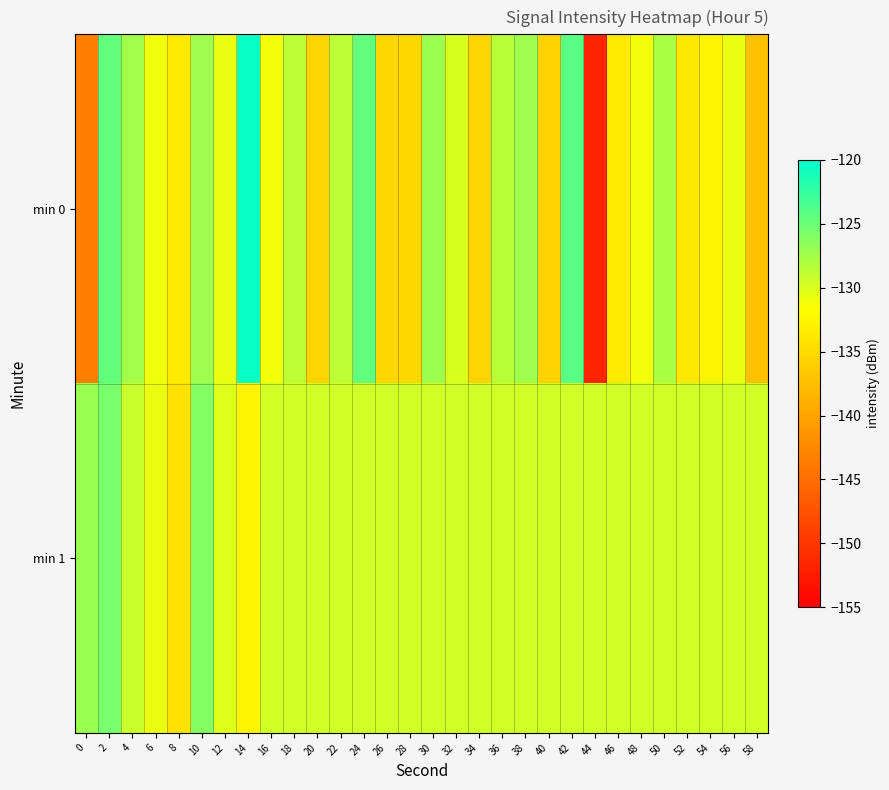

Count the number of categories in the chart.

30